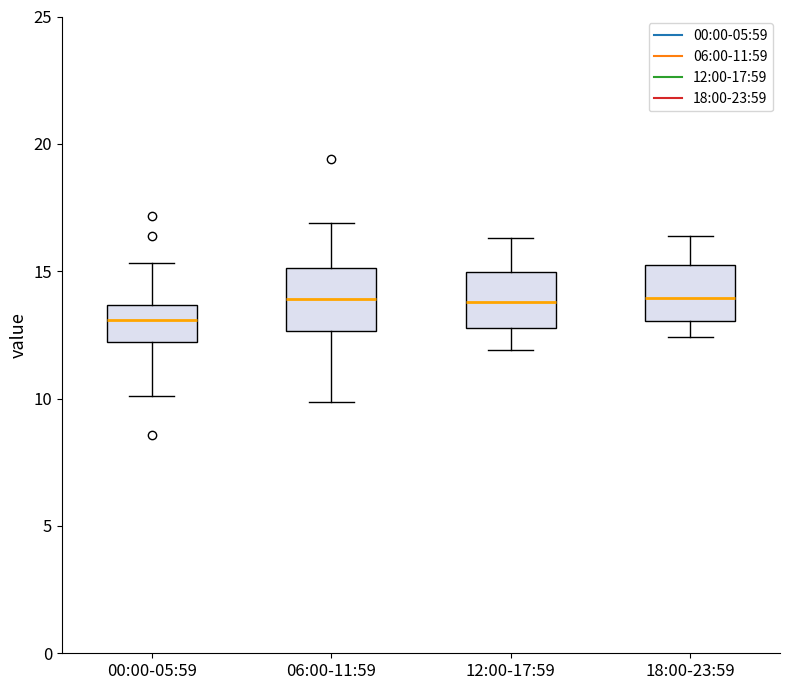

Where does the lower whisker of the box for 18:00-23:59 end on the y-axis? The values are not printed on the chart, so give them approximately, as read against the axis.

12.5